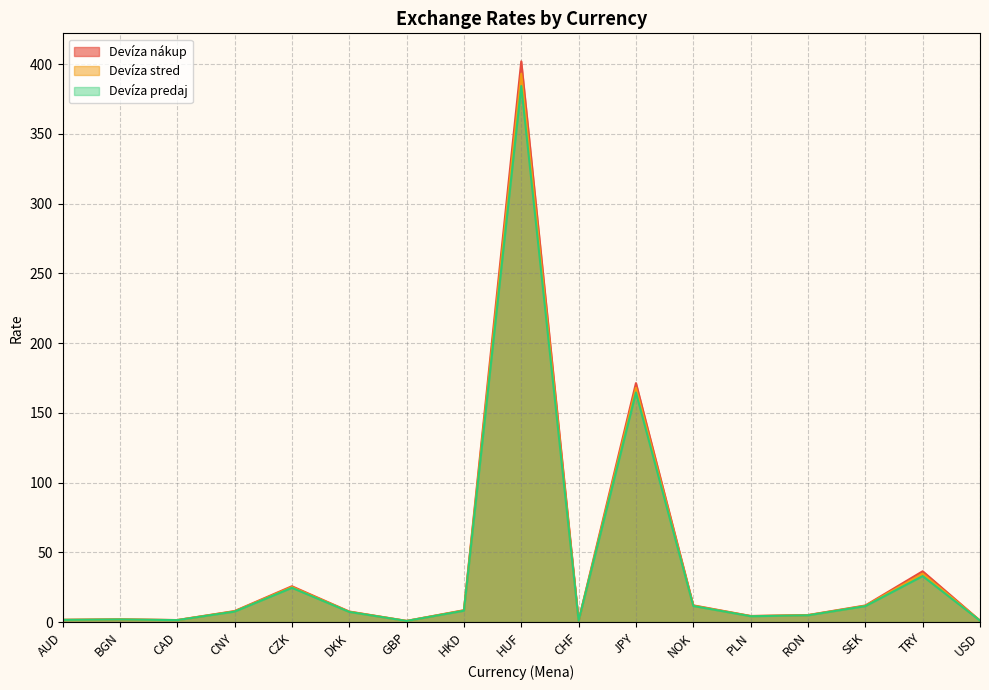

Where is the first local maximum for Devíza predaj?

BGN